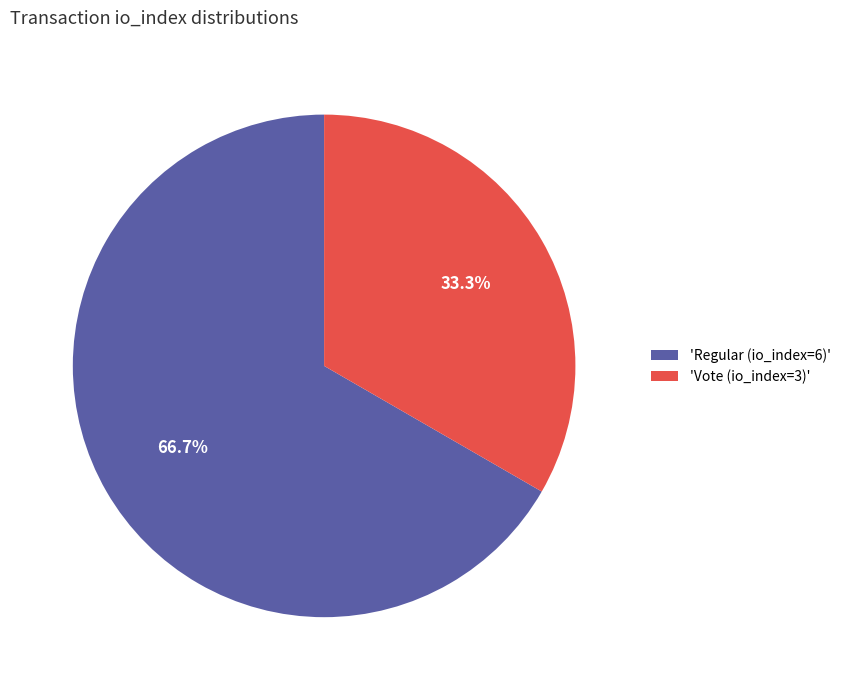

Which category accounts for the majority?

'Regular (io_index=6)'